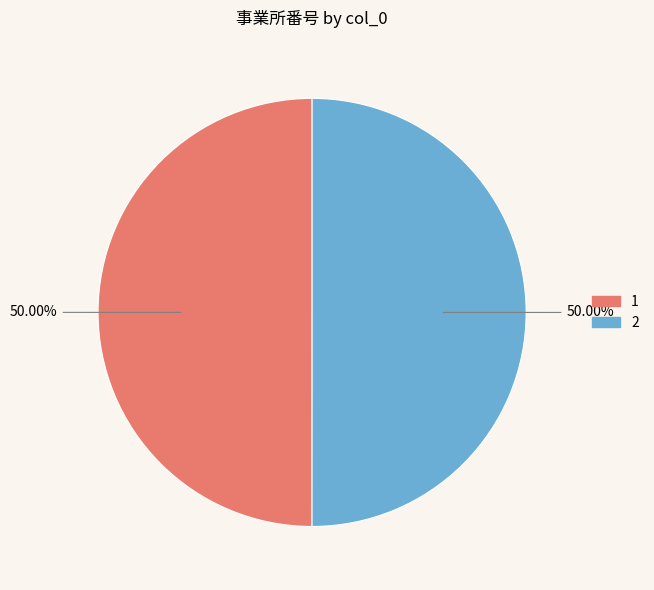

What is the ratio of the value at 1 to the value at 2?

1.0